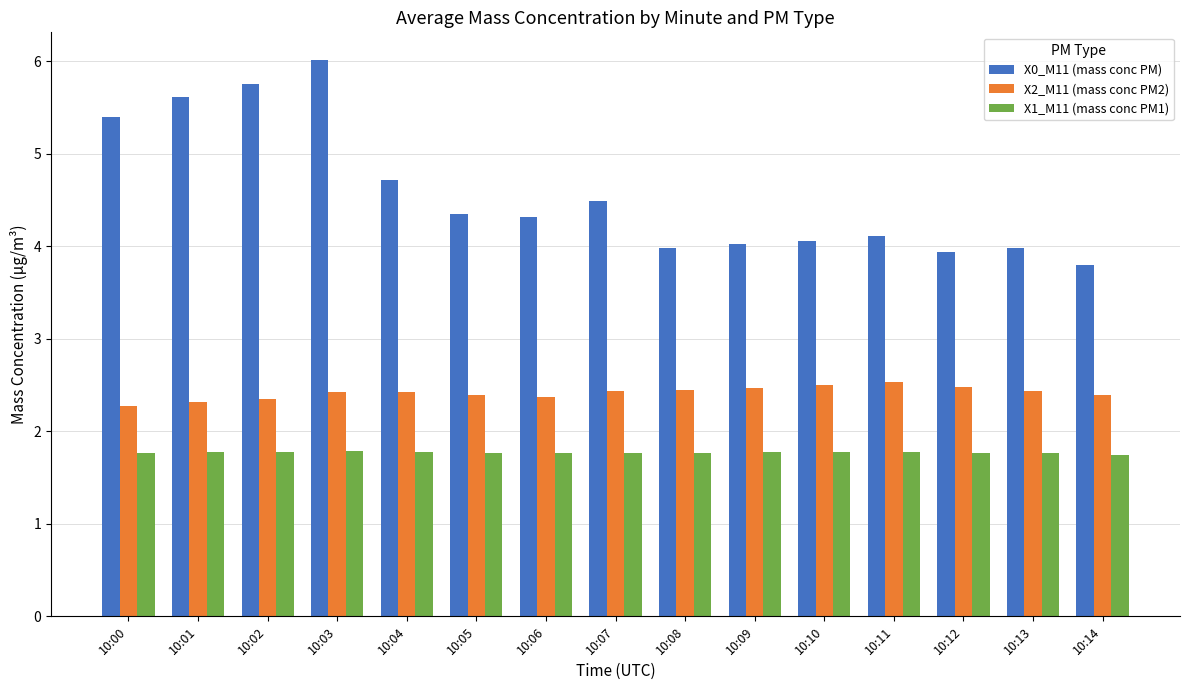

The X2_M11 (mass conc PM2) series shows 2.4 at 10:06. True or false?

True